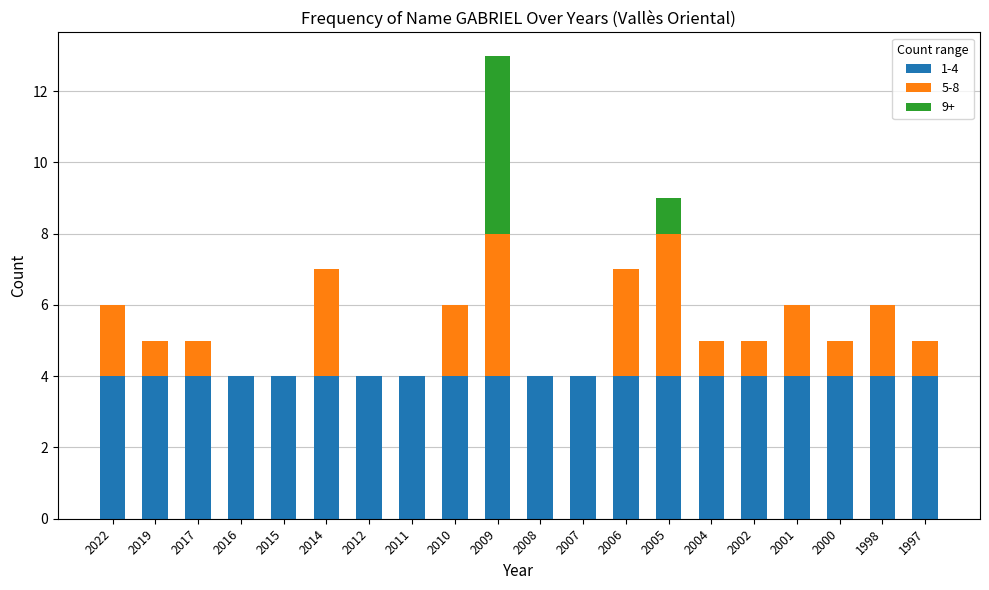

At which category is the sum across all series the highest?

2009